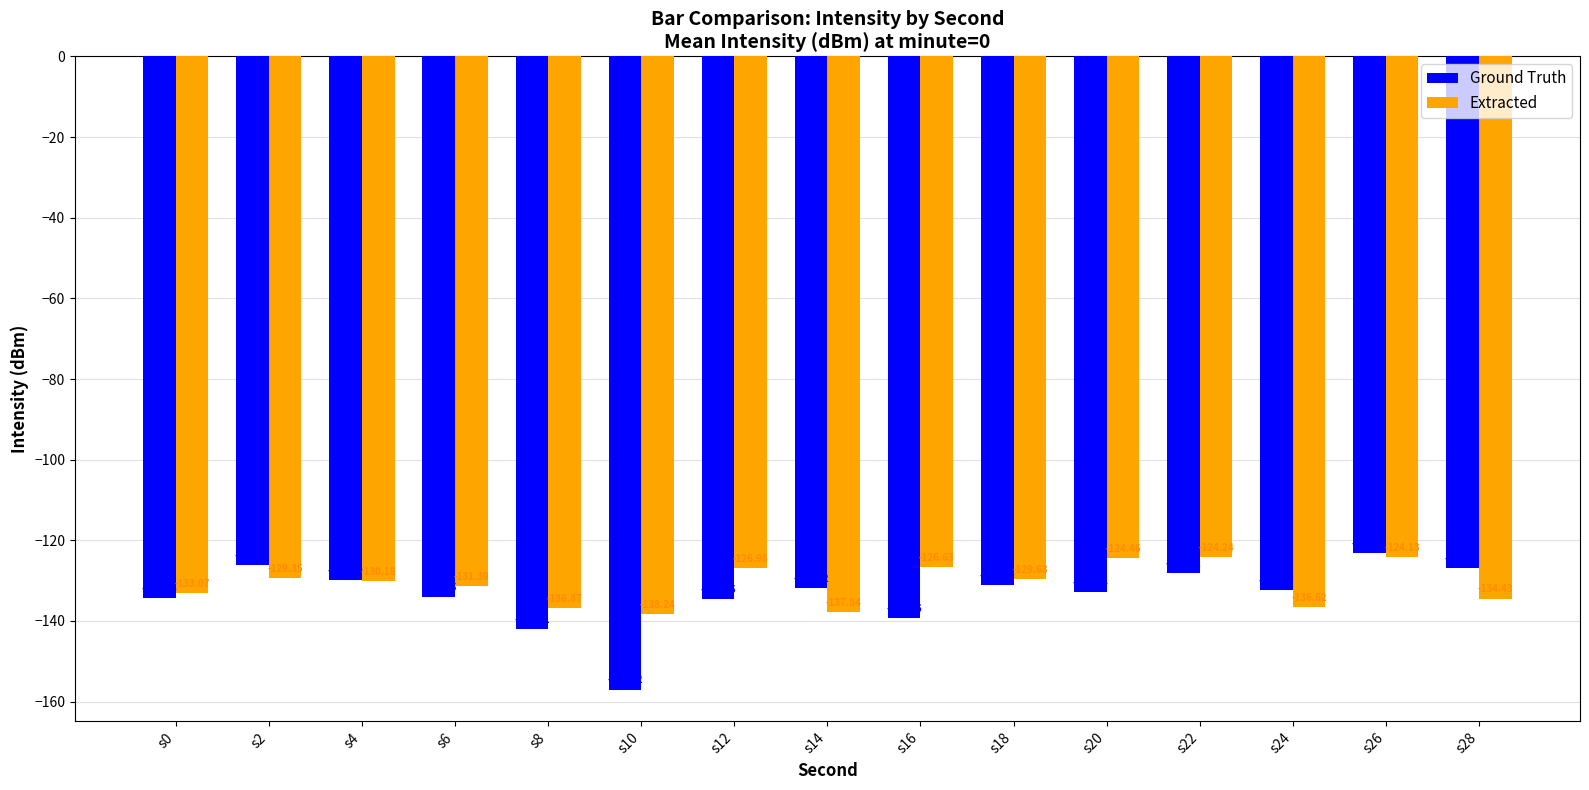

What is the difference between the Extracted values at s2 and s24?

7.3